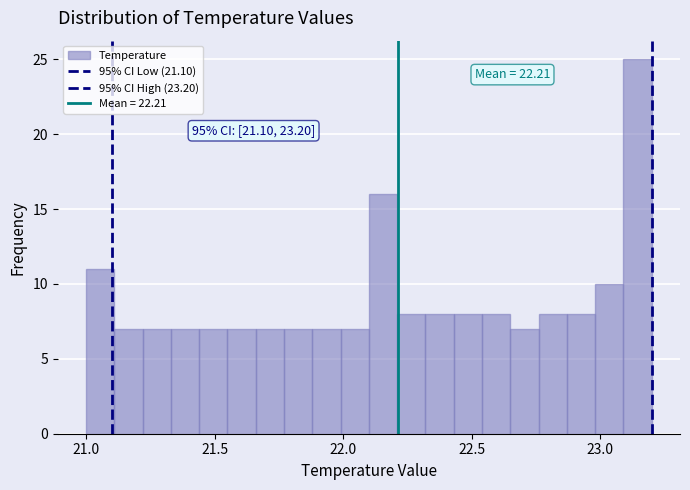

Read against the x-axis, roughly where is the centre of the tallest bar?

23.15